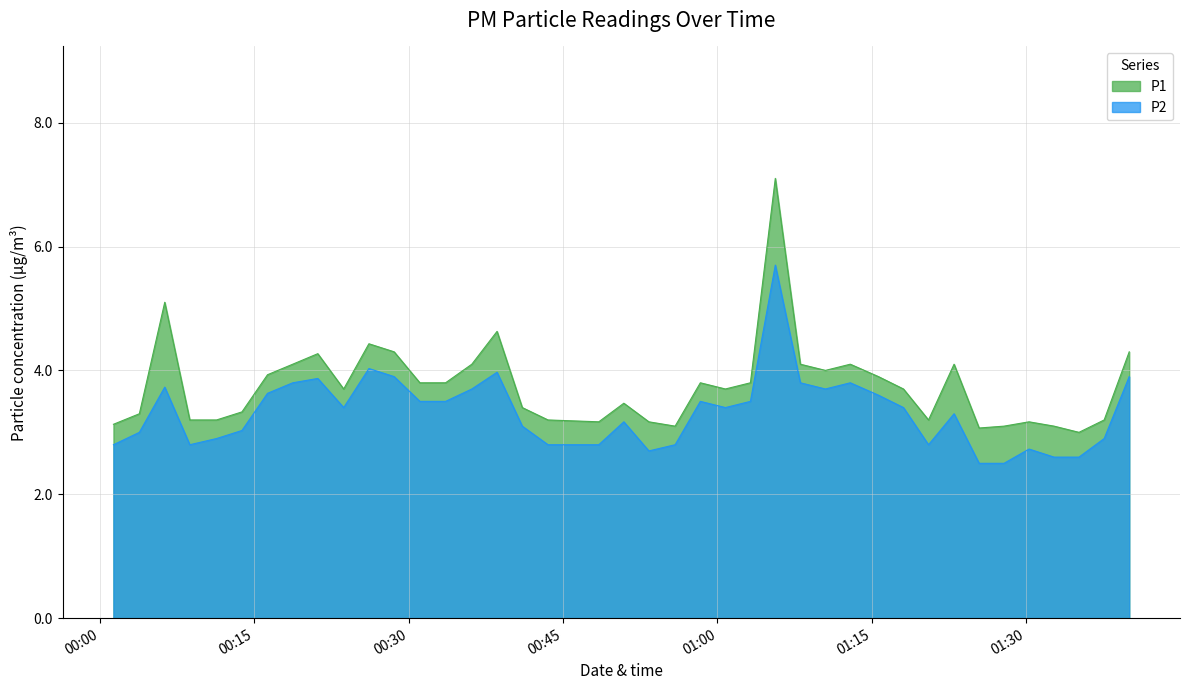

True or false: P2 and P1 intersect in this chart.

False